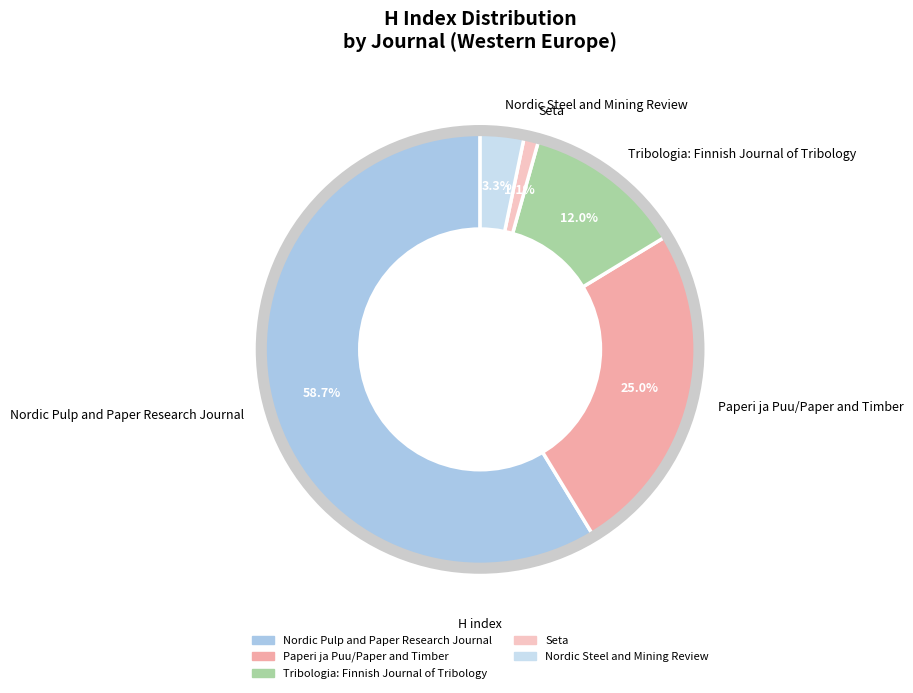

Which slice is the smallest?

Seta